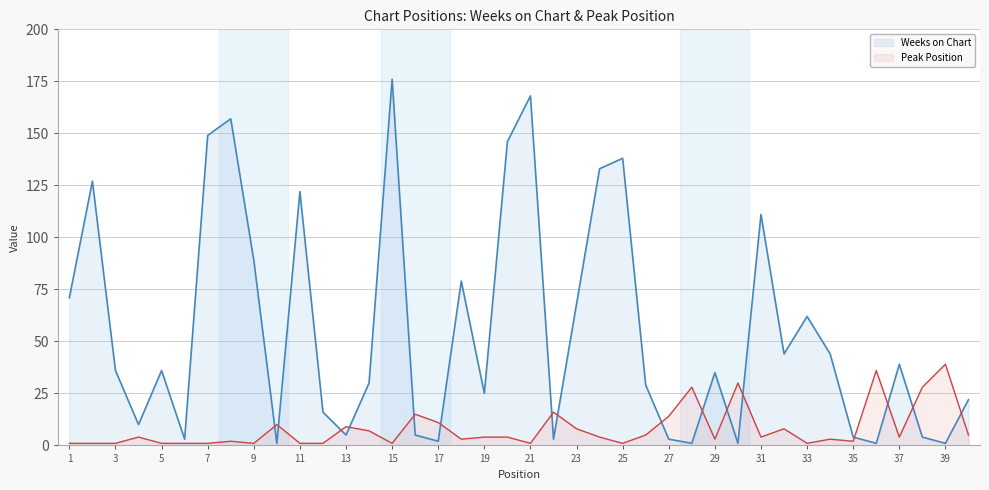

Is the value of Peak Position at 2 greater than the value of Weeks on Chart at 14?

No